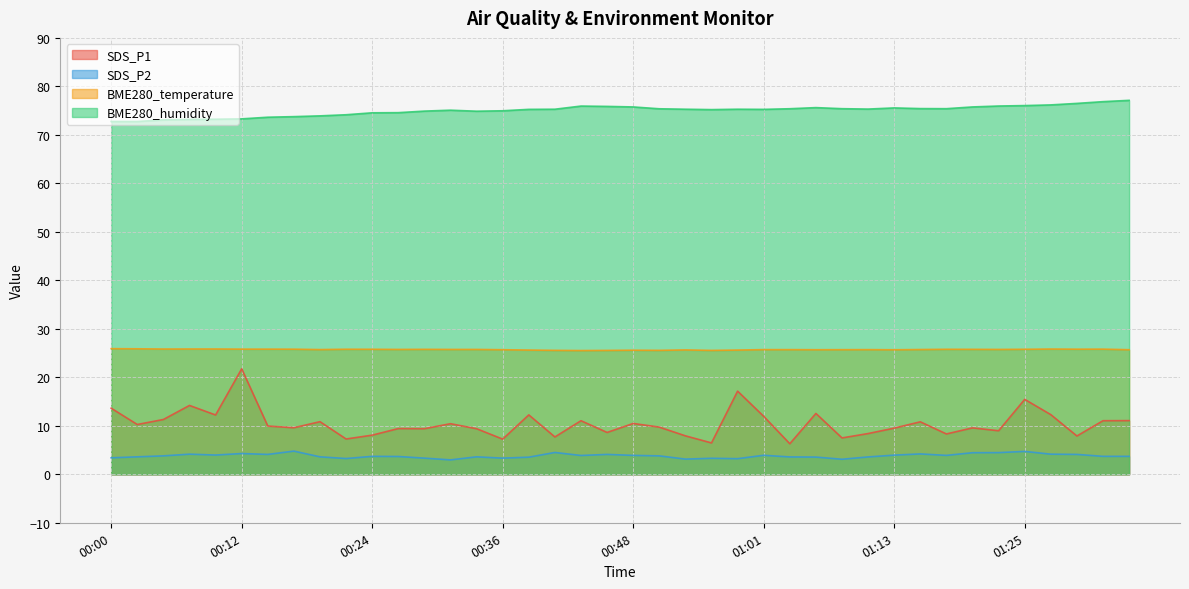

In BME280_humidity, how many points are lower than both neighbors (excluding endpoints)?

5